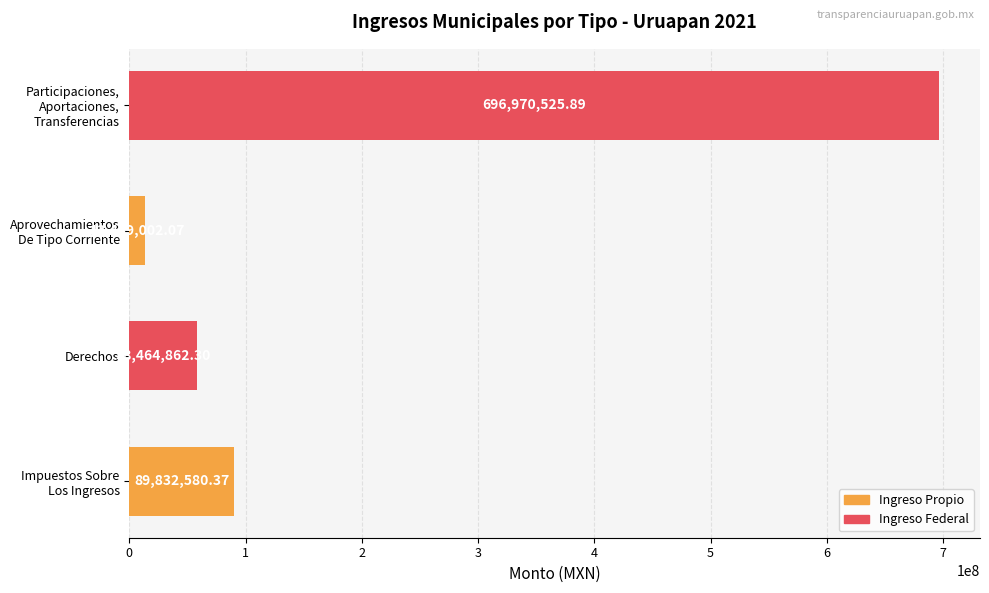

What is the difference between the second highest and second lowest values?

31367718.1